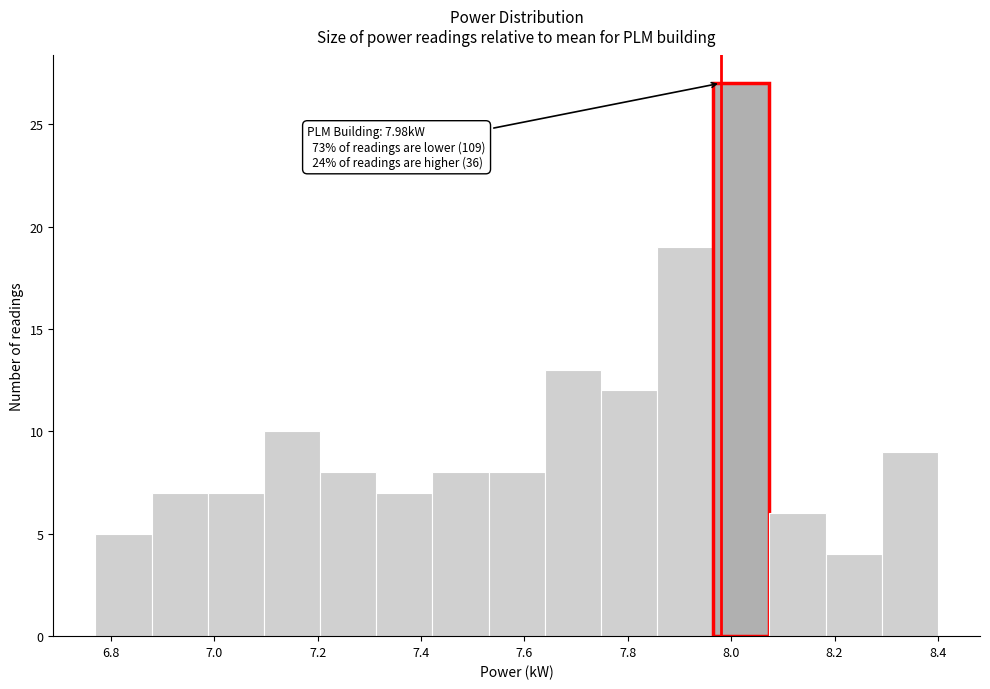

Which range on the x-axis has the tallest bar?

7.96 to 8.08